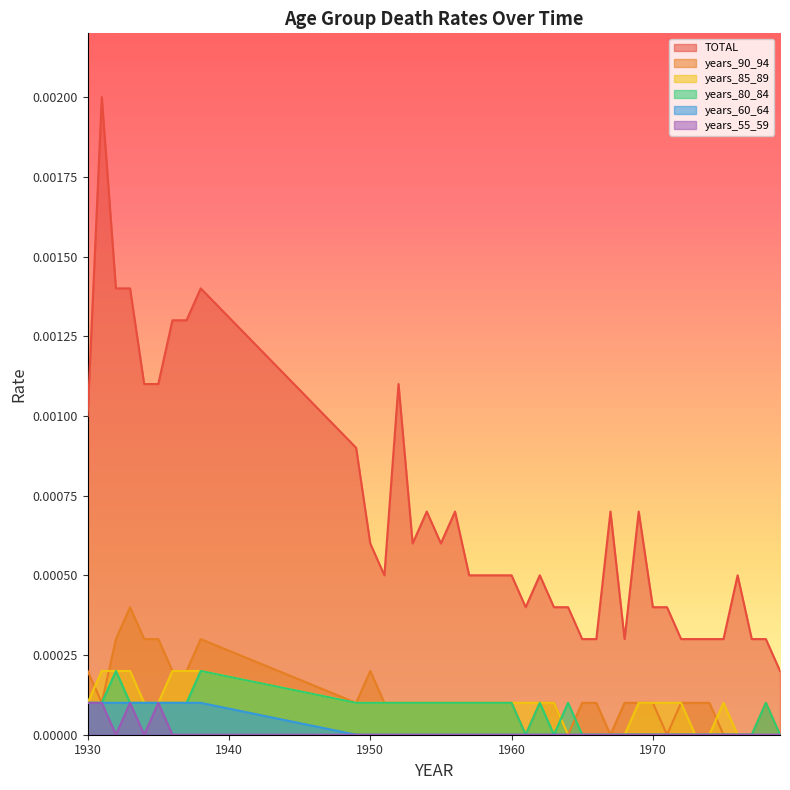

Rank the categories by TOTAL value from highest to lowest.

1931, 1932, 1933, 1938, 1936, 1937, 1934, 1935, 1952, 1930, 1949, 1954, 1956, 1967, 1969, 1950, 1953, 1955, 1951, 1957, 1958, 1959, 1960, 1962, 1976, 1961, 1963, 1964, 1970, 1971, 1965, 1966, 1968, 1972, 1973, 1974, 1975, 1977, 1978, 1979